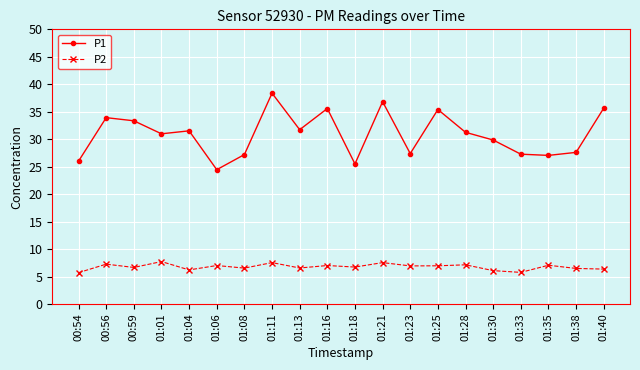

True or false: P1 and P2 intersect in this chart.

False